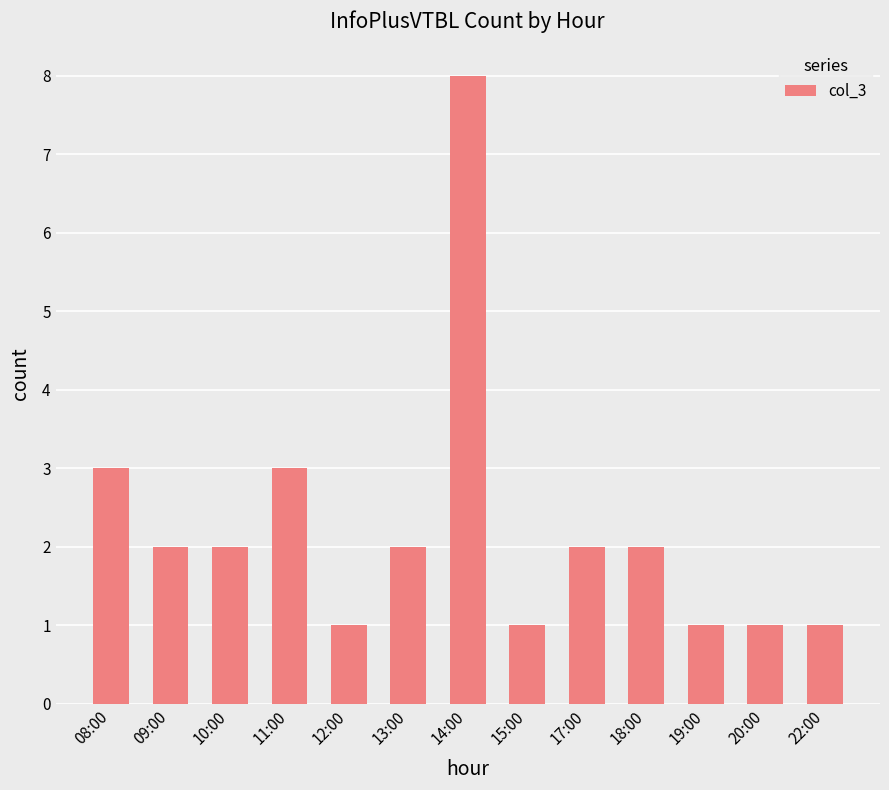

Approximately how many times larger is the value at 09:00 compared to 13:00?

1.0